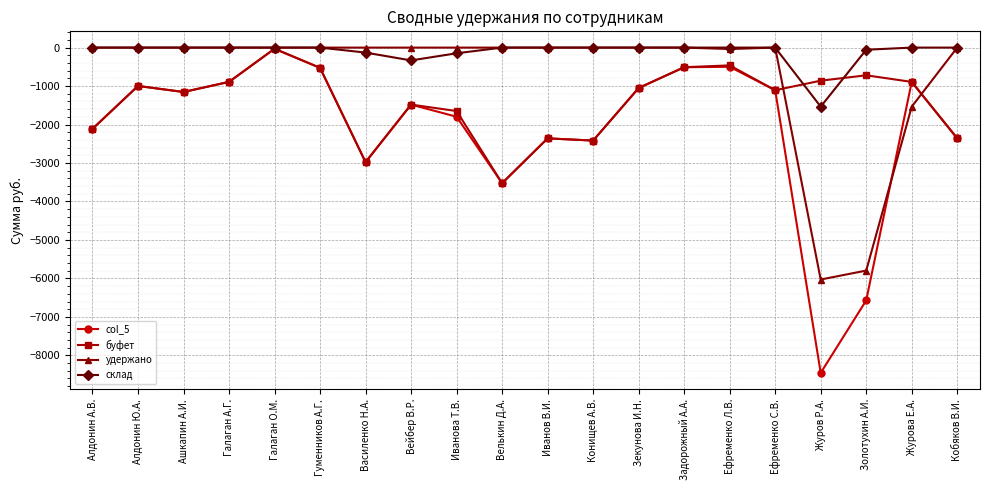

What is the minimum value shown in the chart?

-8455.0